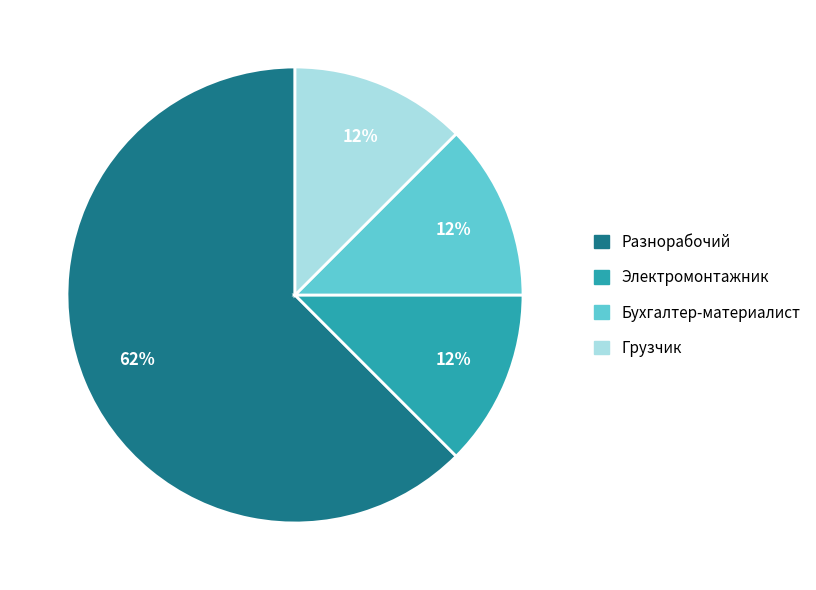

Count the number of slices in the pie.

4